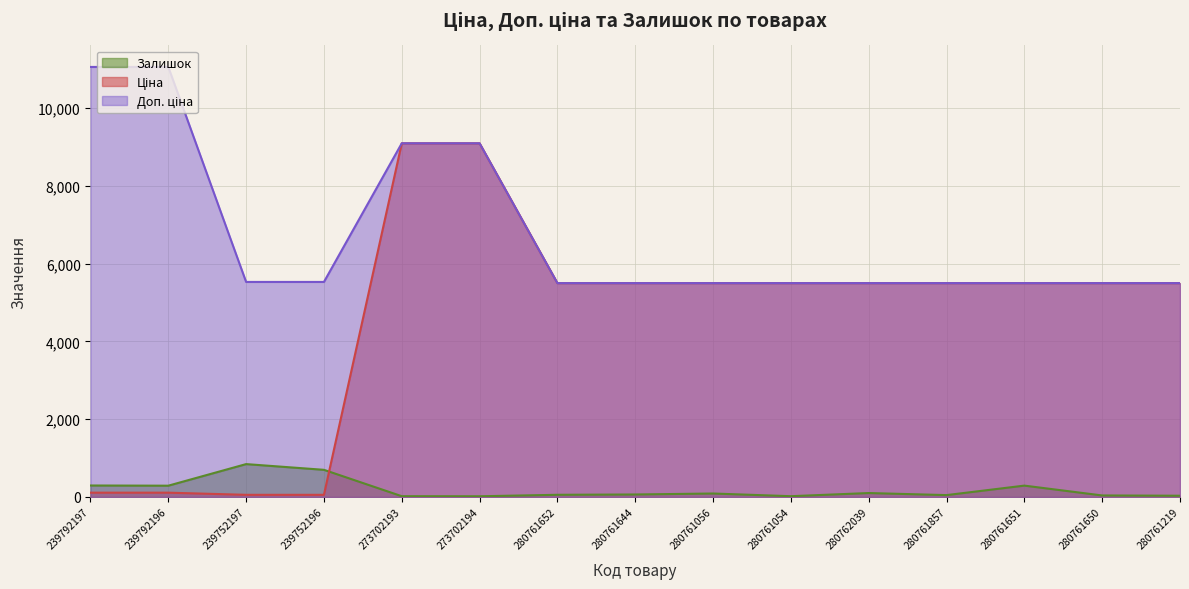

Does the chart have visible grid lines?

Yes